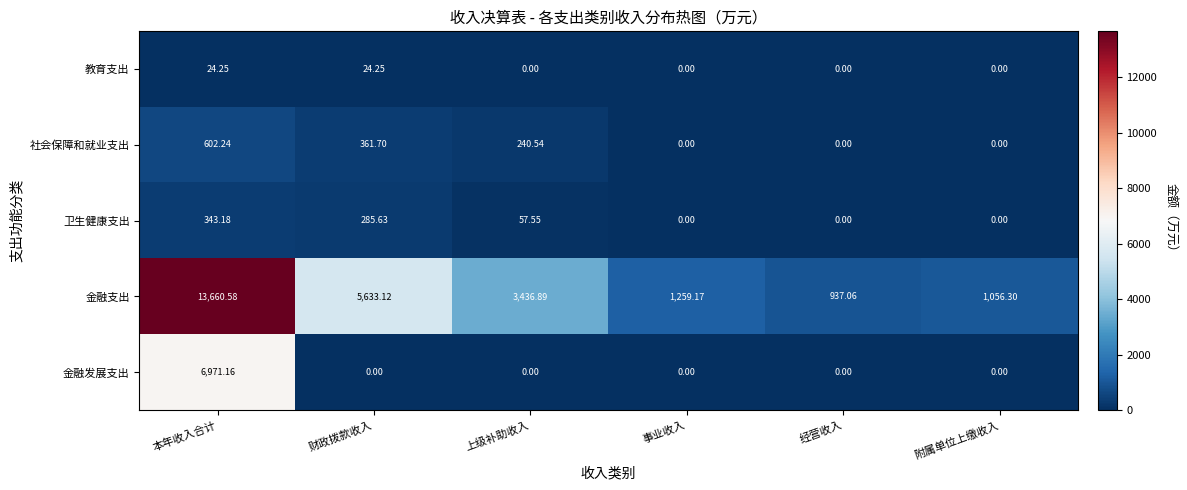

At 本年收入合计, list the series in order from largest to smallest.

金融支出, 金融发展支出, 社会保障和就业支出, 卫生健康支出, 教育支出